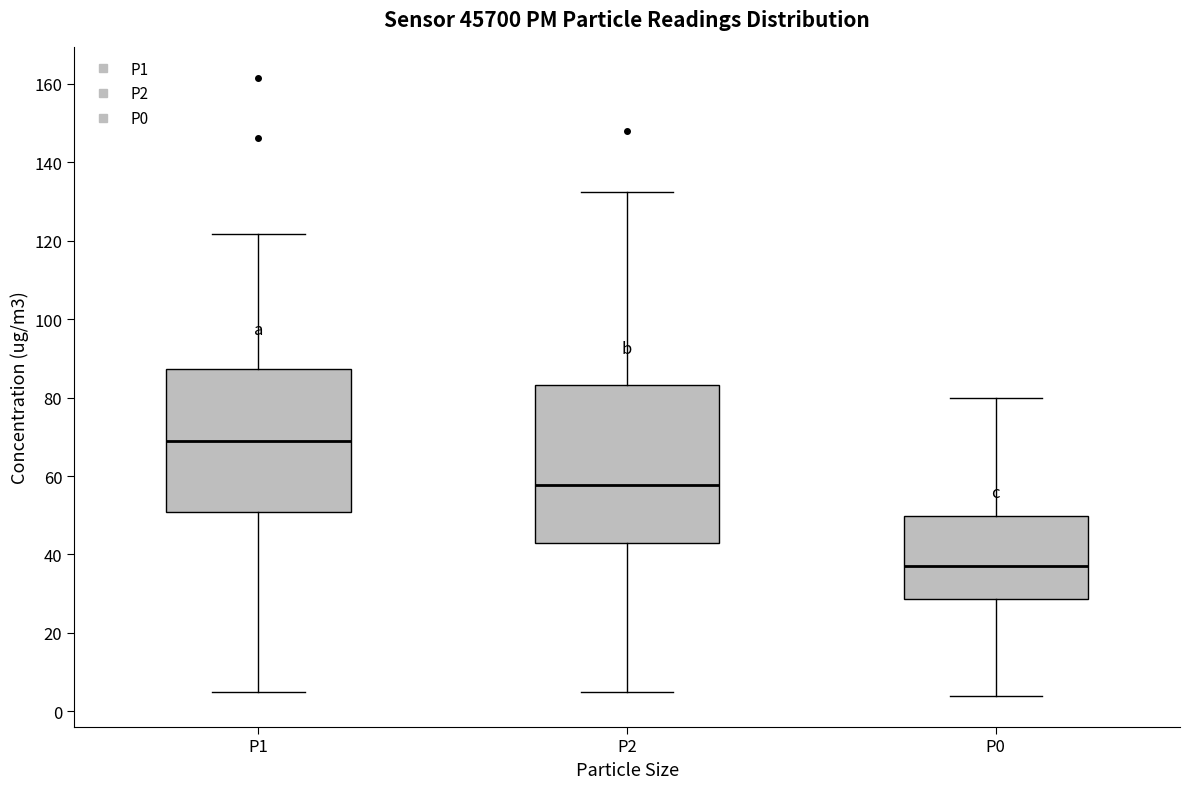

Comparing the boxes themselves (not the whiskers), which one is the tallest?

P2